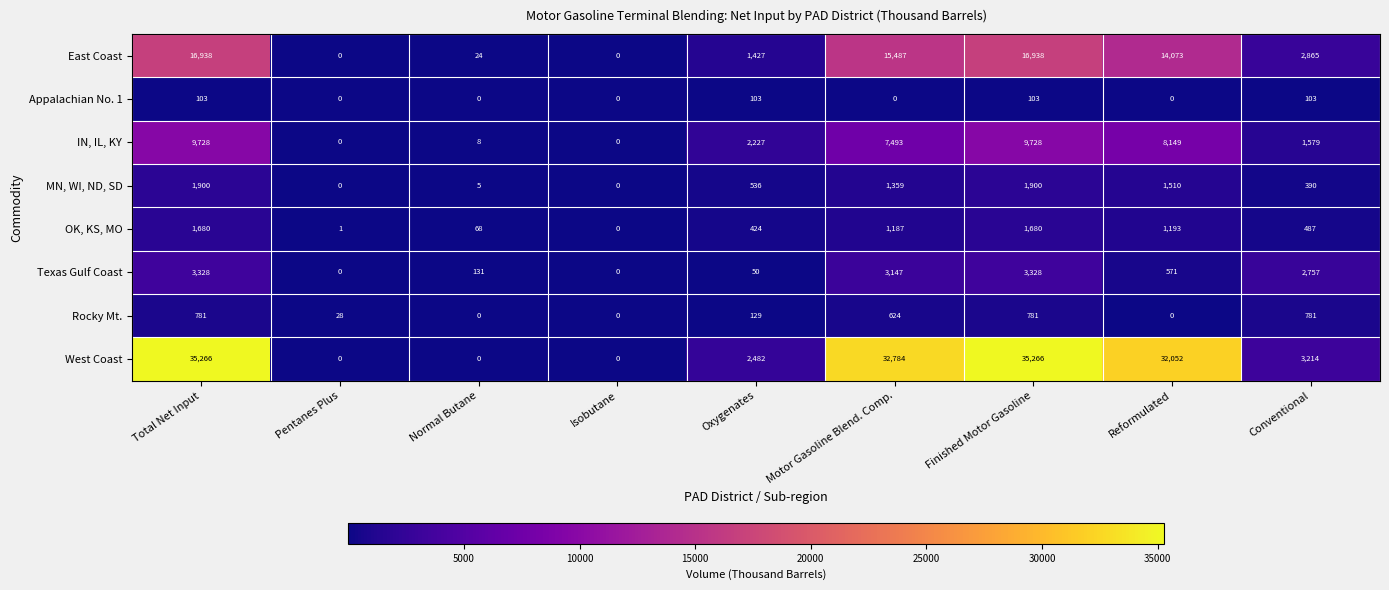

Rank the series by their maximum value, from lowest to highest.

Appalachian No. 1, Rocky Mt., OK, KS, MO, MN, WI, ND, SD, Texas Gulf Coast, IN, IL, KY, East Coast, West Coast